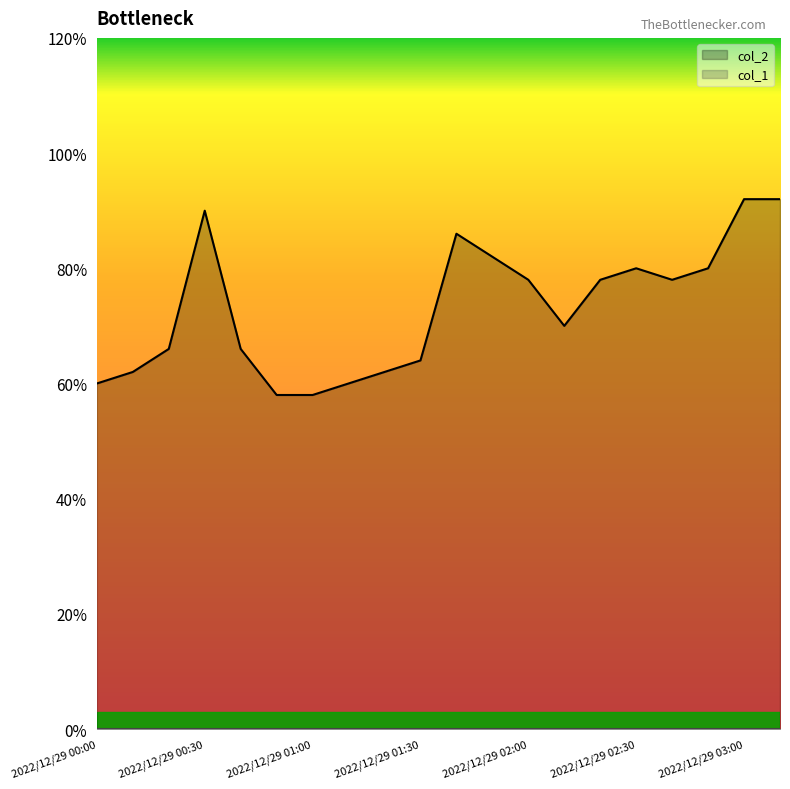

At which category does col_2 reach its first local peak?

2022/12/29 00:30